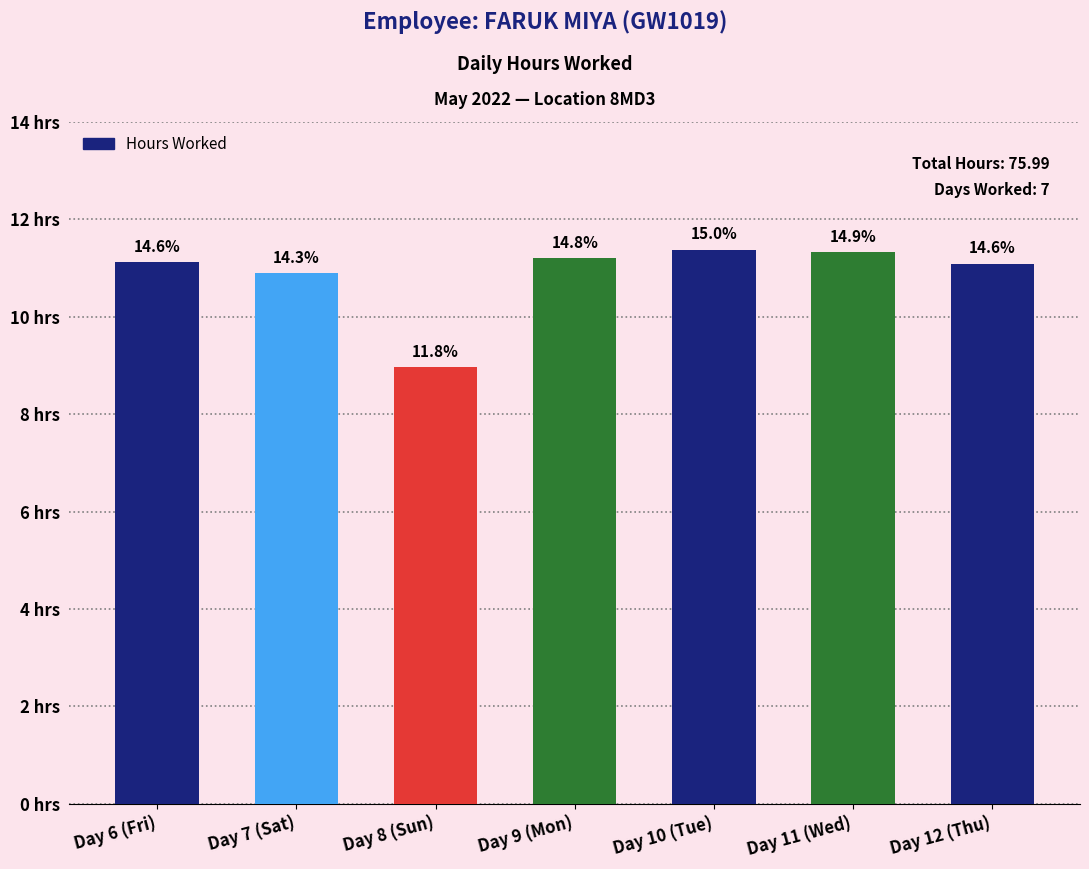

Does the chart contain any negative values?

No